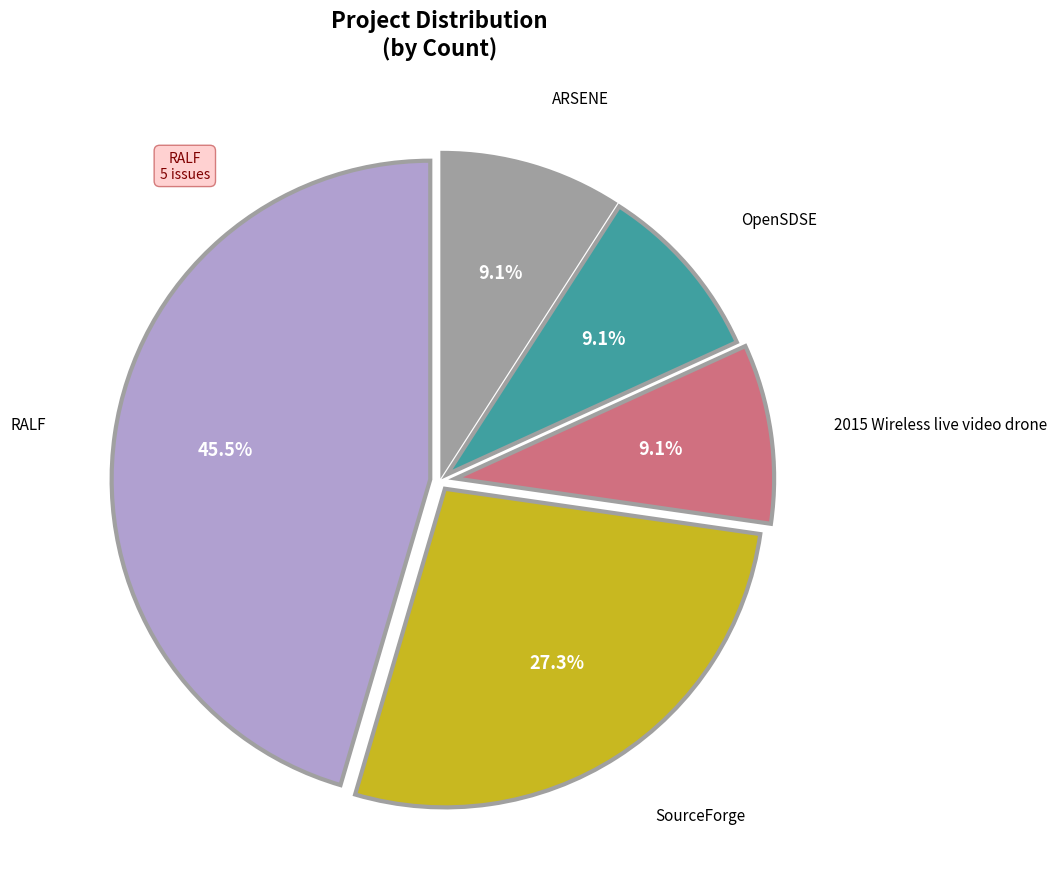

What is the ratio of the value at RALF to the value at OpenSDSE?

5.0